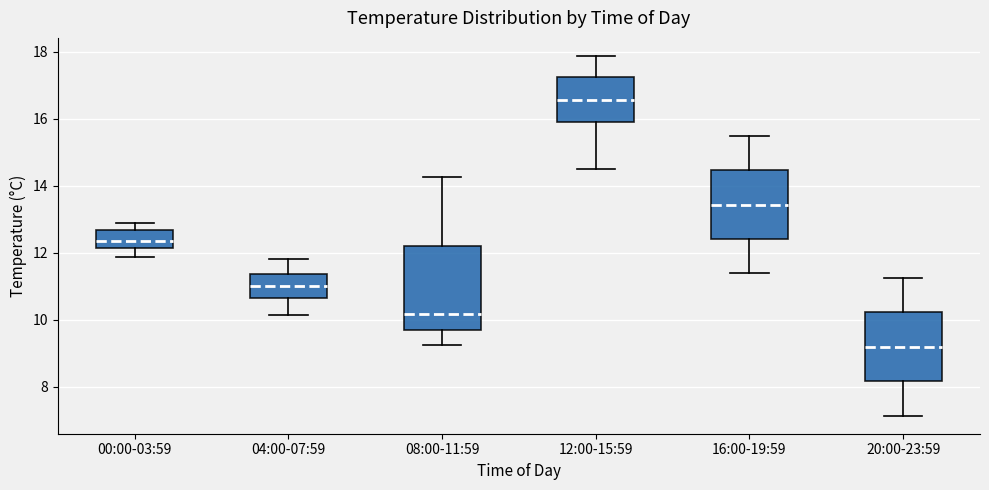

Which box has the lowest median line?

20:00-23:59